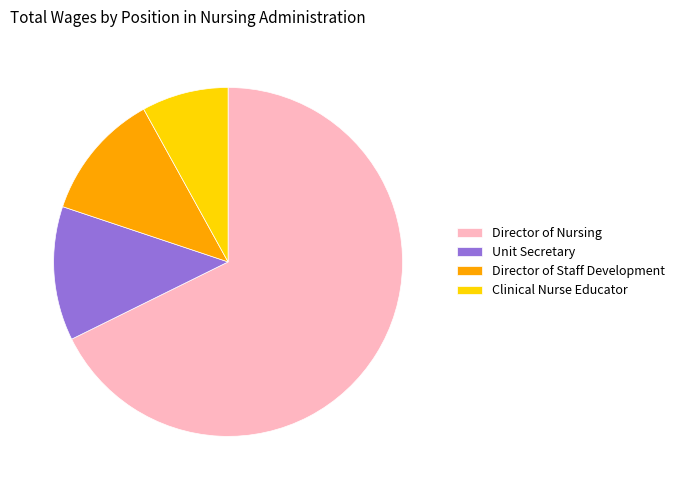

True or false: Unit Secretary accounts for 12% of the total.

True